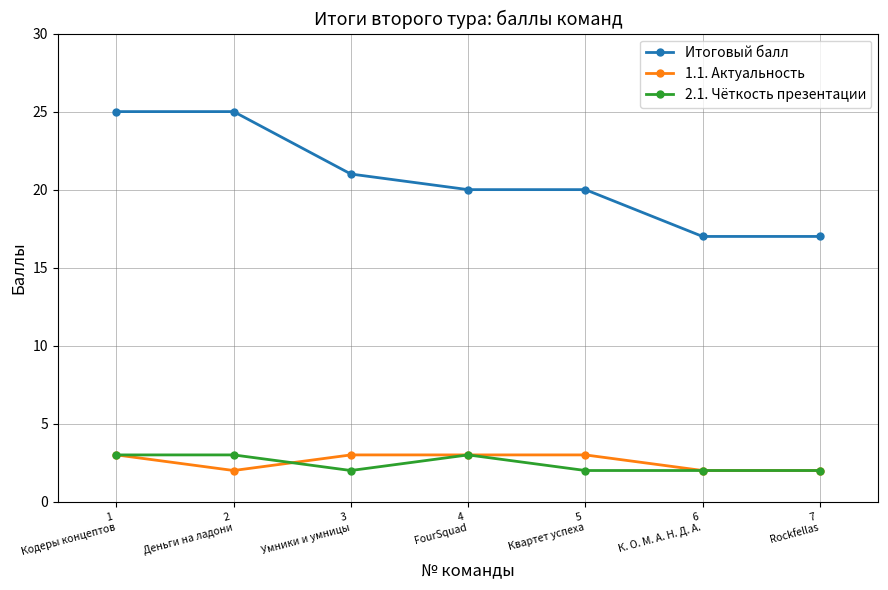

What is the smallest value displayed?

2